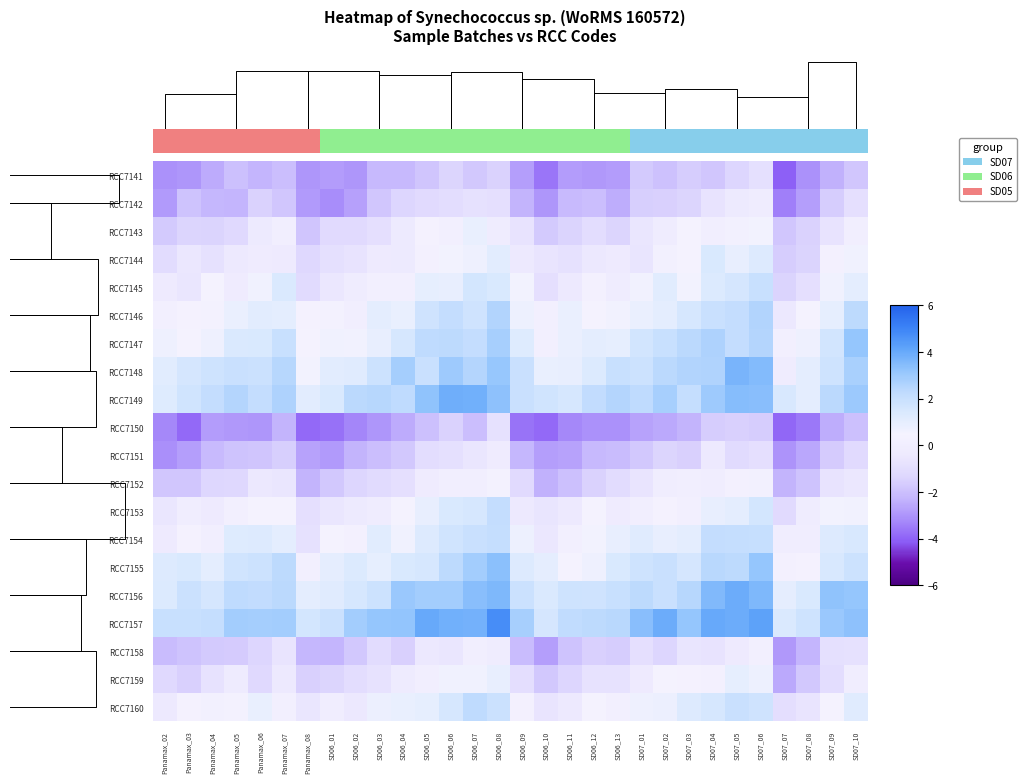

Reading left to right, what are all the values shown in this chart?

RCC7141: Panamax_02=-3.1	Panamax_03=-3.0	Panamax_04=-2.5	Panamax_05=-2.0	Panamax_06=-2.3	Panamax_07=-2.0	Panamax_08=-3.0	SD06_01=-2.8	SD06_02=-3.0	SD06_03=-2.2	SD06_04=-2.2	SD06_05=-1.8	SD06_06=-1.4	SD06_07=-1.8	SD06_08=-1.5	SD06_09=-2.8	SD06_10=-3.7	SD06_11=-2.9	SD06_12=-2.9	SD06_13=-2.8	SD07_01=-1.7	SD07_02=-2.0	SD07_03=-1.6	SD07_04=-1.8	SD07_05=-1.3	SD07_06=-0.9	SD07_07=-4.0	SD07_08=-3.1	SD07_09=-2.4	SD07_10=-1.8
RCC7142: Panamax_02=-2.9	Panamax_03=-1.9	Panamax_04=-2.2	Panamax_05=-2.3	Panamax_06=-1.5	Panamax_07=-1.8	Panamax_08=-2.9	SD06_01=-3.1	SD06_02=-2.8	SD06_03=-1.8	SD06_04=-1.3	SD06_05=-1.2	SD06_06=-1.0	SD06_07=-0.8	SD06_08=-0.9	SD06_09=-2.3	SD06_10=-3.0	SD06_11=-2.1	SD06_12=-2.1	SD06_13=-2.4	SD07_01=-1.6	SD07_02=-1.5	SD07_03=-1.4	SD07_04=-0.7	SD07_05=-0.4	SD07_06=-0.1	SD07_07=-3.5	SD07_08=-2.8	SD07_09=-1.6	SD07_10=-0.9
RCC7143: Panamax_02=-1.7	Panamax_03=-1.4	Panamax_04=-1.4	Panamax_05=-1.2	Panamax_06=-0.3	Panamax_07=0.1	Panamax_08=-1.9	SD06_01=-1.1	SD06_02=-1.1	SD06_03=-0.9	SD06_04=-0.3	SD06_05=0.4	SD06_06=0.1	SD06_07=0.9	SD06_08=-0.1	SD06_09=-0.7	SD06_10=-1.7	SD06_11=-1.4	SD06_12=-1.0	SD06_13=-1.4	SD07_01=-0.6	SD07_02=-0.2	SD07_03=0.4	SD07_04=0.1	SD07_05=0.2	SD07_06=0.6	SD07_07=-1.8	SD07_08=-1.5	SD07_09=-0.7	SD07_10=0.1
RCC7144: Panamax_02=-1.1	Panamax_03=-0.6	Panamax_04=-0.8	Panamax_05=-0.4	Panamax_06=-0.2	Panamax_07=-0.3	Panamax_08=-1.3	SD06_01=-0.9	SD06_02=-0.7	SD06_03=-0.3	SD06_04=-0.4	SD06_05=0.3	SD06_06=0.5	SD06_07=0.7	SD06_08=1.1	SD06_09=-0.4	SD06_10=-0.7	SD06_11=-0.8	SD06_12=-0.5	SD06_13=-0.3	SD07_01=-0.6	SD07_02=0.2	SD07_03=0.5	SD07_04=1.4	SD07_05=0.9	SD07_06=1.3	SD07_07=-1.6	SD07_08=-1.5	SD07_09=0.2	SD07_10=0.6
RCC7145: Panamax_02=-0.3	Panamax_03=-0.6	Panamax_04=0.4	Panamax_05=-0.2	Panamax_06=0.6	Panamax_07=1.4	Panamax_08=-1.1	SD06_01=-0.6	SD06_02=-0.2	SD06_03=0.2	SD06_04=0.1	SD06_05=1.0	SD06_06=0.9	SD06_07=1.6	SD06_08=1.4	SD06_09=0.5	SD06_10=-0.9	SD06_11=-0.4	SD06_12=0.3	SD06_13=-0.1	SD07_01=0.6	SD07_02=1.2	SD07_03=0.5	SD07_04=1.3	SD07_05=1.6	SD07_06=2.0	SD07_07=-1.4	SD07_08=-0.9	SD07_09=0.6	SD07_10=1.0
RCC7146: Panamax_02=0.1	Panamax_03=0.4	Panamax_04=0.3	Panamax_05=0.8	Panamax_06=1.1	Panamax_07=1.1	Panamax_08=0.3	SD06_01=0.3	SD06_02=0.0	SD06_03=1.1	SD06_04=0.9	SD06_05=1.8	SD06_06=2.1	SD06_07=1.8	SD06_08=2.6	SD06_09=0.7	SD06_10=0.1	SD06_11=0.8	SD06_12=0.5	SD06_13=0.6	SD07_01=0.8	SD07_02=1.1	SD07_03=1.5	SD07_04=1.9	SD07_05=2.2	SD07_06=2.6	SD07_07=-0.5	SD07_08=0.5	SD07_09=0.9	SD07_10=2.3
RCC7147: Panamax_02=0.7	Panamax_03=0.5	Panamax_04=0.7	Panamax_05=1.4	Panamax_06=1.4	Panamax_07=2.0	Panamax_08=0.4	SD06_01=0.6	SD06_02=0.6	SD06_03=0.9	SD06_04=1.5	SD06_05=2.3	SD06_06=2.3	SD06_07=2.1	SD06_08=2.8	SD06_09=1.2	SD06_10=0.1	SD06_11=0.8	SD06_12=1.1	SD06_13=1.0	SD07_01=1.7	SD07_02=2.0	SD07_03=2.4	SD07_04=2.6	SD07_05=2.1	SD07_06=2.5	SD07_07=0.2	SD07_08=0.7	SD07_09=1.7	SD07_10=3.2
RCC7148: Panamax_02=1.2	Panamax_03=1.6	Panamax_04=1.8	Panamax_05=1.9	Panamax_06=1.9	Panamax_07=2.5	Panamax_08=0.5	SD06_01=1.1	SD06_02=1.2	SD06_03=1.9	SD06_04=2.8	SD06_05=1.9	SD06_06=3.0	SD06_07=2.5	SD06_08=3.1	SD06_09=1.9	SD06_10=0.9	SD06_11=0.9	SD06_12=1.3	SD06_13=2.0	SD07_01=1.8	SD07_02=2.4	SD07_03=2.6	SD07_04=2.6	SD07_05=3.7	SD07_06=3.5	SD07_07=-0.1	SD07_08=1.1	SD07_09=1.8	SD07_10=2.8
RCC7149: Panamax_02=1.3	Panamax_03=1.7	Panamax_04=2.1	Panamax_05=2.5	Panamax_06=2.1	Panamax_07=2.6	Panamax_08=1.1	SD06_01=1.4	SD06_02=2.4	SD06_03=2.5	SD06_04=2.3	SD06_05=3.3	SD06_06=3.9	SD06_07=3.8	SD06_08=3.3	SD06_09=1.9	SD06_10=1.7	SD06_11=1.5	SD06_12=2.2	SD06_13=2.5	SD07_01=2.3	SD07_02=2.8	SD07_03=2.1	SD07_04=3.0	SD07_05=3.5	SD07_06=3.4	SD07_07=1.5	SD07_08=1.1	SD07_09=2.4	SD07_10=3.0
RCC7150: Panamax_02=-3.3	Panamax_03=-3.9	Panamax_04=-2.8	Panamax_05=-2.9	Panamax_06=-3.0	Panamax_07=-2.3	Panamax_08=-3.9	SD06_01=-3.7	SD06_02=-3.3	SD06_03=-3.0	SD06_04=-2.5	SD06_05=-2.0	SD06_06=-1.5	SD06_07=-2.1	SD06_08=-0.8	SD06_09=-3.7	SD06_10=-3.9	SD06_11=-3.3	SD06_12=-3.1	SD06_13=-3.1	SD07_01=-2.7	SD07_02=-2.5	SD07_03=-2.3	SD07_04=-1.6	SD07_05=-1.5	SD07_06=-1.6	SD07_07=-3.9	SD07_08=-3.6	SD07_09=-2.4	SD07_10=-2.0
RCC7151: Panamax_02=-3.1	Panamax_03=-2.8	Panamax_04=-2.1	Panamax_05=-1.9	Panamax_06=-1.9	Panamax_07=-1.6	Panamax_08=-2.7	SD06_01=-2.9	SD06_02=-2.3	SD06_03=-2.1	SD06_04=-1.8	SD06_05=-1.0	SD06_06=-0.9	SD06_07=-0.6	SD06_08=-0.2	SD06_09=-2.2	SD06_10=-2.8	SD06_11=-2.7	SD06_12=-2.2	SD06_13=-2.1	SD07_01=-1.8	SD07_02=-1.4	SD07_03=-1.5	SD07_04=-0.4	SD07_05=-1.1	SD07_06=-0.9	SD07_07=-3.0	SD07_08=-2.6	SD07_09=-1.7	SD07_10=-1.2
RCC7152: Panamax_02=-1.8	Panamax_03=-1.8	Panamax_04=-1.3	Panamax_05=-1.3	Panamax_06=-0.5	Panamax_07=-0.6	Panamax_08=-2.3	SD06_01=-1.7	SD06_02=-1.3	SD06_03=-1.1	SD06_04=-0.9	SD06_05=-0.2	SD06_06=0.0	SD06_07=0.0	SD06_08=0.3	SD06_09=-1.1	SD06_10=-2.4	SD06_11=-2.0	SD06_12=-1.5	SD06_13=-1.1	SD07_01=-0.7	SD07_02=-0.1	SD07_03=0.0	SD07_04=-0.0	SD07_05=0.2	SD07_06=0.2	SD07_07=-2.3	SD07_08=-1.9	SD07_09=-0.7	SD07_10=-0.5
RCC7153: Panamax_02=-0.6	Panamax_03=-0.0	Panamax_04=-0.3	Panamax_05=0.1	Panamax_06=0.5	Panamax_07=0.4	Panamax_08=-0.9	SD06_01=-0.6	SD06_02=-0.4	SD06_03=-0.1	SD06_04=0.4	SD06_05=0.9	SD06_06=1.4	SD06_07=1.5	SD06_08=2.1	SD06_09=-0.4	SD06_10=-0.6	SD06_11=-0.4	SD06_12=0.5	SD06_13=-0.2	SD07_01=0.0	SD07_02=0.4	SD07_03=0.2	SD07_04=0.9	SD07_05=1.1	SD07_06=1.6	SD07_07=-1.1	SD07_08=-0.2	SD07_09=0.5	SD07_10=0.6
RCC7154: Panamax_02=-0.3	Panamax_03=0.3	Panamax_04=0.1	Panamax_05=1.2	Panamax_06=1.3	Panamax_07=1.1	Panamax_08=-0.8	SD06_01=0.5	SD06_02=0.3	SD06_03=1.2	SD06_04=0.6	SD06_05=1.3	SD06_06=1.7	SD06_07=2.0	SD06_08=2.1	SD06_09=0.7	SD06_10=-0.5	SD06_11=0.2	SD06_12=0.5	SD06_13=0.9	SD07_01=1.2	SD07_02=0.9	SD07_03=1.0	SD07_04=2.1	SD07_05=2.1	SD07_06=2.0	SD07_07=-0.1	SD07_08=-0.0	SD07_09=1.3	SD07_10=1.5
RCC7155: Panamax_02=1.3	Panamax_03=1.4	Panamax_04=1.1	Panamax_05=1.7	Panamax_06=1.8	Panamax_07=2.3	Panamax_08=0.1	SD06_01=1.0	SD06_02=1.3	SD06_03=1.0	SD06_04=1.4	SD06_05=1.5	SD06_06=2.3	SD06_07=2.9	SD06_08=3.4	SD06_09=1.3	SD06_10=1.0	SD06_11=0.5	SD06_12=0.7	SD06_13=1.4	SD07_01=1.8	SD07_02=1.9	SD07_03=1.6	SD07_04=2.4	SD07_05=2.3	SD07_06=3.2	SD07_07=0.3	SD07_08=0.4	SD07_09=1.5	SD07_10=1.8
RCC7156: Panamax_02=1.3	Panamax_03=1.9	Panamax_04=1.6	Panamax_05=2.3	Panamax_06=2.2	Panamax_07=2.4	Panamax_08=1.1	SD06_01=1.2	SD06_02=1.5	SD06_03=1.8	SD06_04=3.1	SD06_05=2.9	SD06_06=2.9	SD06_07=3.4	SD06_08=3.6	SD06_09=1.9	SD06_10=1.4	SD06_11=1.8	SD06_12=1.7	SD06_13=2.0	SD07_01=2.3	SD07_02=2.0	SD07_03=2.4	SD07_04=3.6	SD07_05=3.9	SD07_06=3.6	SD07_07=1.0	SD07_08=1.4	SD07_09=3.3	SD07_10=3.2
RCC7157: Panamax_02=2.0	Panamax_03=2.0	Panamax_04=2.1	Panamax_05=2.9	Panamax_06=2.8	Panamax_07=2.9	Panamax_08=1.6	SD06_01=1.9	SD06_02=2.9	SD06_03=3.2	SD06_04=3.2	SD06_05=4.0	SD06_06=3.8	SD06_07=3.8	SD06_08=4.8	SD06_09=2.8	SD06_10=1.6	SD06_11=2.2	SD06_12=2.3	SD06_13=2.4	SD07_01=3.4	SD07_02=3.9	SD07_03=3.2	SD07_04=4.0	SD07_05=3.9	SD07_06=4.2	SD07_07=1.4	SD07_08=1.8	SD07_09=3.1	SD07_10=3.3
RCC7158: Panamax_02=-2.1	Panamax_03=-1.9	Panamax_04=-1.7	Panamax_05=-1.7	Panamax_06=-1.3	Panamax_07=-0.7	Panamax_08=-2.2	SD06_01=-2.3	SD06_02=-1.8	SD06_03=-1.1	SD06_04=-1.5	SD06_05=-0.5	SD06_06=-0.6	SD06_07=0.0	SD06_08=-0.1	SD06_09=-2.1	SD06_10=-2.8	SD06_11=-1.9	SD06_12=-1.5	SD06_13=-1.6	SD07_01=-0.9	SD07_02=-1.3	SD07_03=-0.6	SD07_04=-0.7	SD07_05=-0.3	SD07_06=0.2	SD07_07=-2.9	SD07_08=-2.3	SD07_09=-0.8	SD07_10=-0.8
RCC7159: Panamax_02=-1.2	Panamax_03=-1.5	Panamax_04=-0.8	Panamax_05=-0.3	Panamax_06=-1.2	Panamax_07=-0.4	Panamax_08=-1.5	SD06_01=-1.4	SD06_02=-1.0	SD06_03=-0.8	SD06_04=-0.3	SD06_05=0.0	SD06_06=0.7	SD06_07=0.6	SD06_08=0.9	SD06_09=-1.0	SD06_10=-1.7	SD06_11=-1.3	SD06_12=-0.8	SD06_13=-0.8	SD07_01=-0.3	SD07_02=0.5	SD07_03=0.4	SD07_04=0.3	SD07_05=1.0	SD07_06=0.7	SD07_07=-2.6	SD07_08=-1.8	SD07_09=-1.0	SD07_10=-0.1
RCC7160: Panamax_02=-0.4	Panamax_03=0.4	Panamax_04=0.2	Panamax_05=0.3	Panamax_06=0.8	Panamax_07=0.2	Panamax_08=-0.6	SD06_01=-0.0	SD06_02=-0.5	SD06_03=0.8	SD06_04=0.9	SD06_05=1.0	SD06_06=1.5	SD06_07=2.3	SD06_08=1.9	SD06_09=0.3	SD06_10=-0.7	SD06_11=-0.4	SD06_12=0.4	SD06_13=0.1	SD07_01=0.7	SD07_02=0.8	SD07_03=1.3	SD07_04=1.5	SD07_05=2.0	SD07_06=1.7	SD07_07=-1.0	SD07_08=-0.7	SD07_09=0.5	SD07_10=1.2